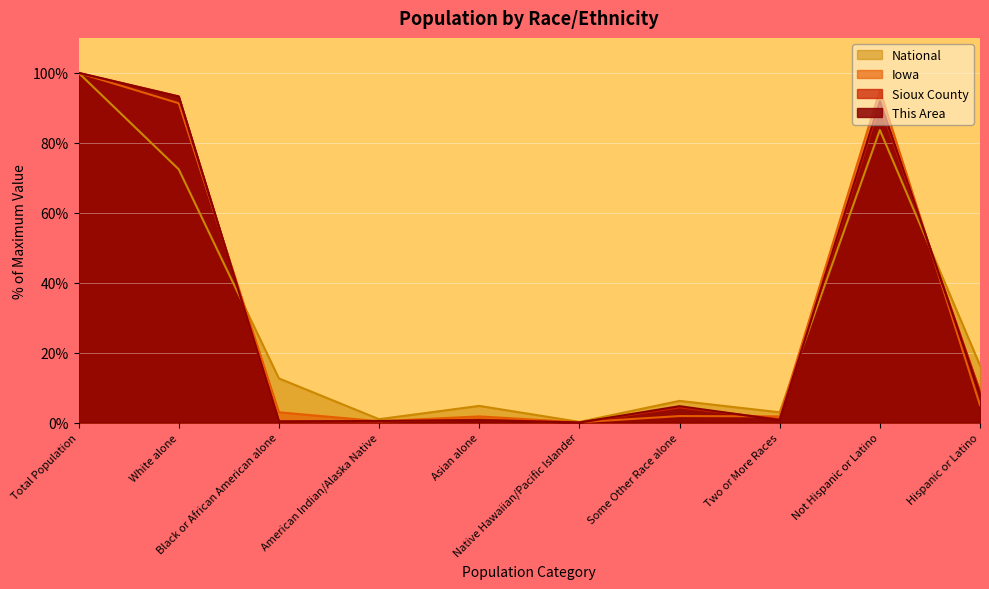

How many data points in This Area are above 4?

5